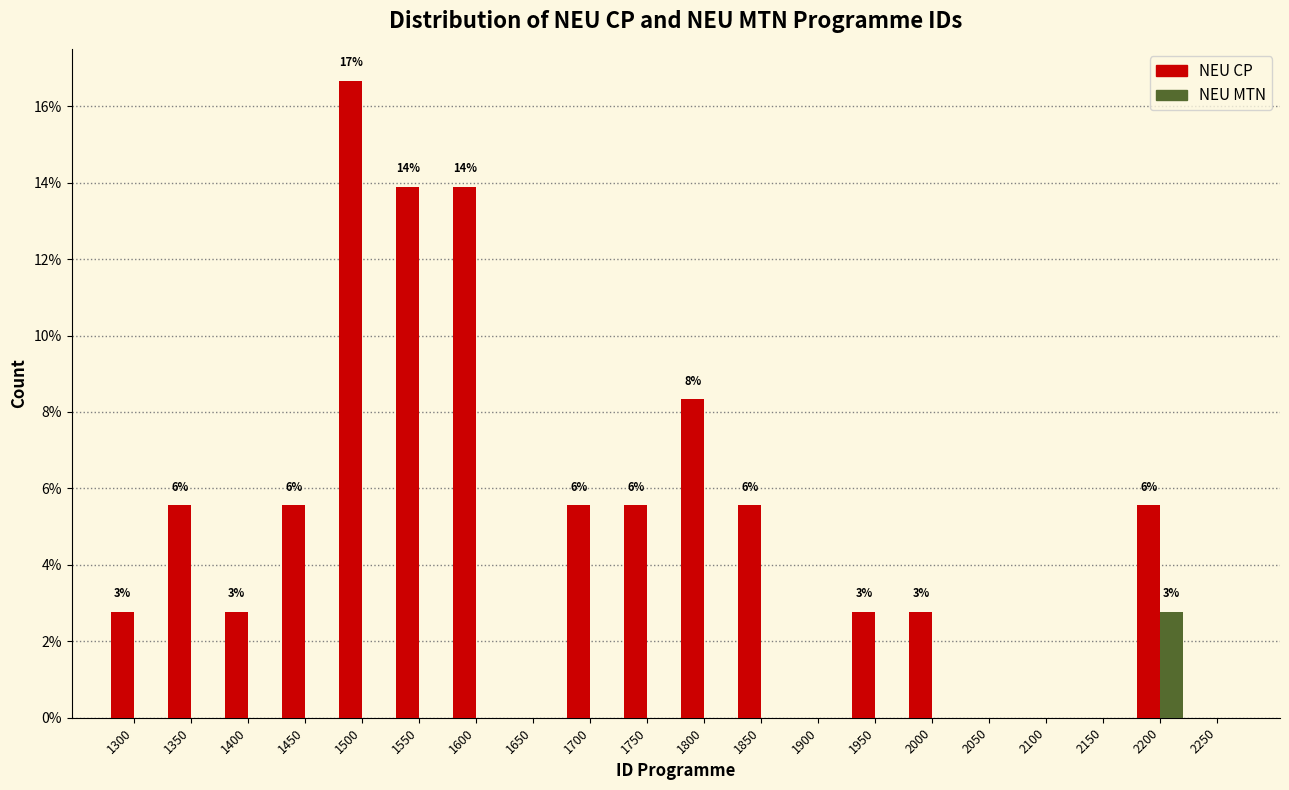

Which series has the largest total across all categories?

NEU CP